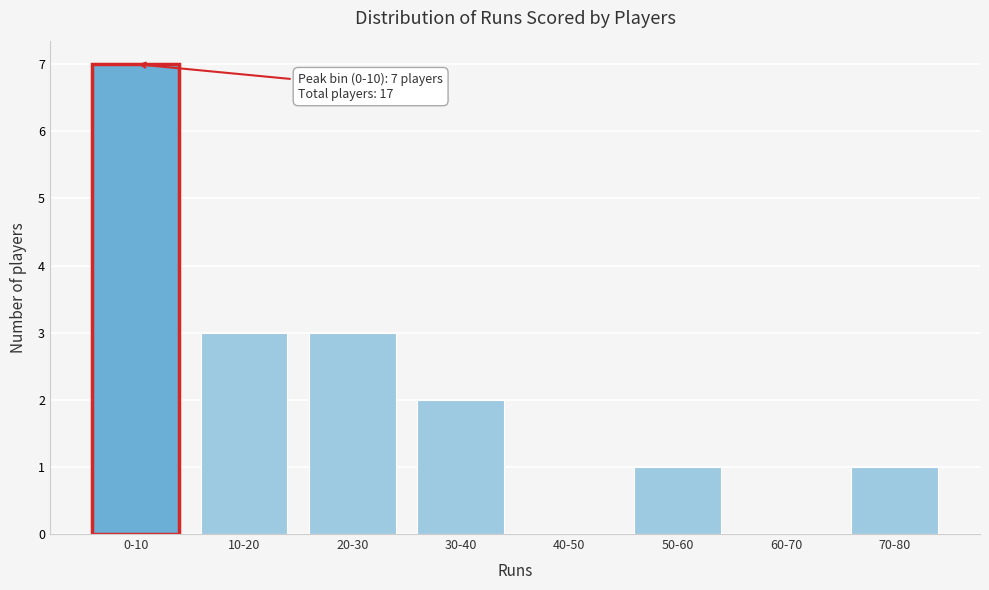

Reading left to right, extract all data points from this chart.

0-10=7	10-20=3	20-30=3	30-40=2	40-50=0	50-60=1	60-70=0	70-80=1